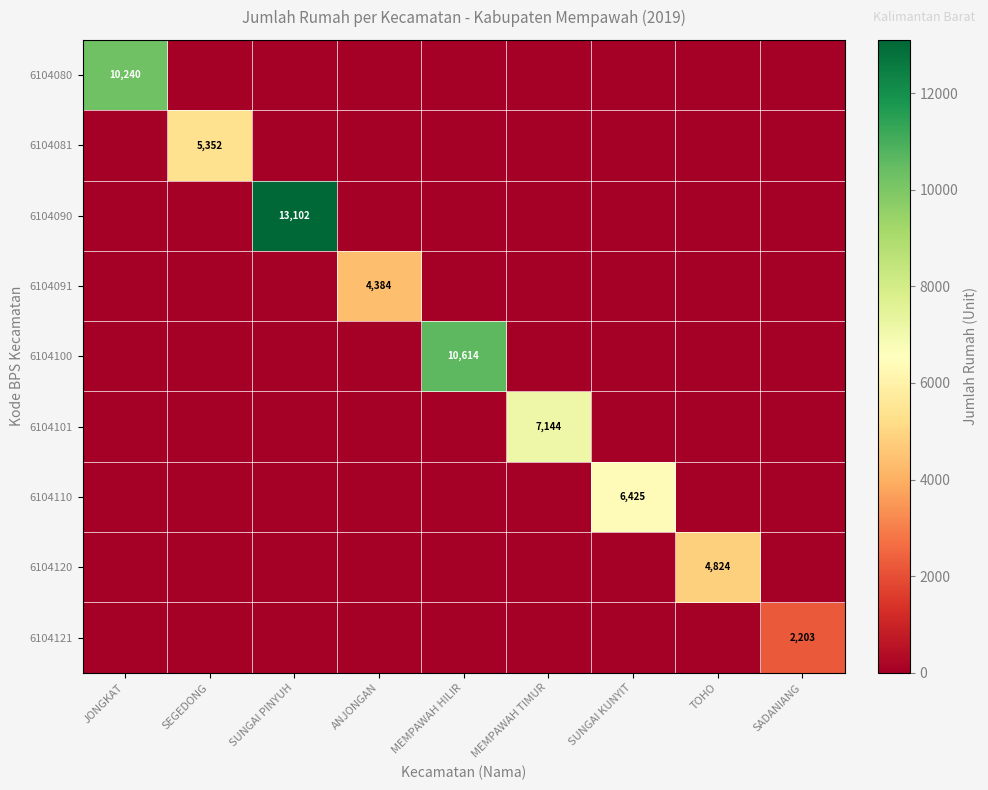

At which category does the chart reach its peak across all series?

SUNGAI PINYUH